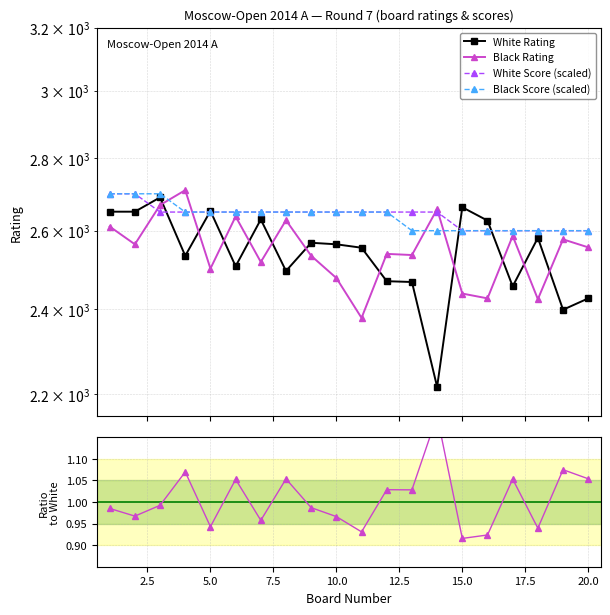

Rank the series by their maximum value, from lowest to highest.

Black/White Rating ratio, White Rating, White Score (scaled), Black Score (scaled), Black Rating